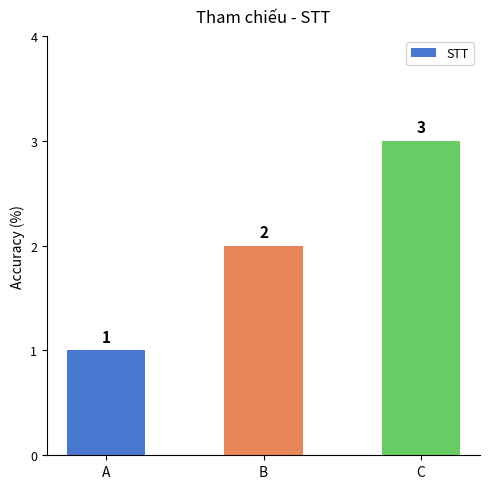

What is the ratio of the value at A to the value at C?

0.3